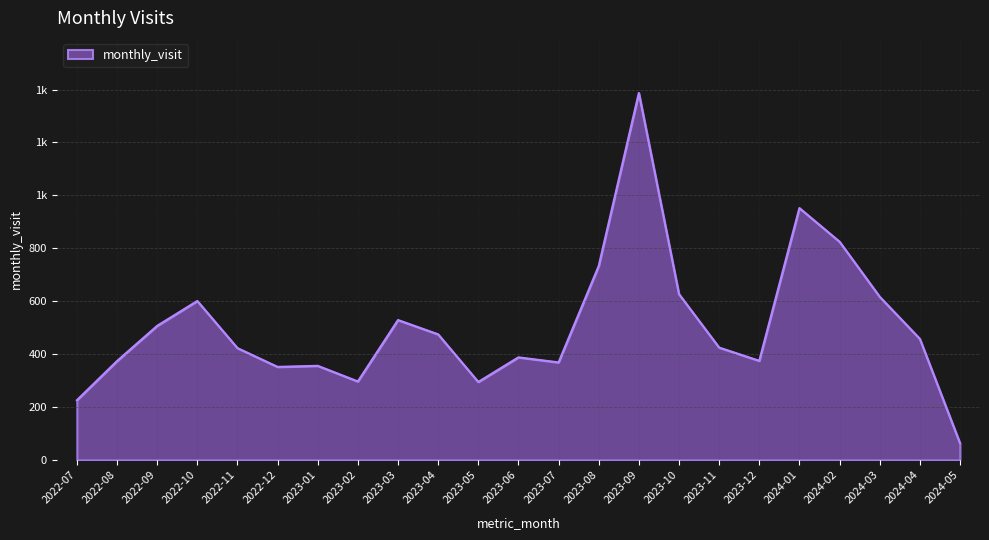

Reading left to right, list all the values displayed in this chart.

2022-07=226	2022-08=374	2022-09=507	2022-10=601	2022-11=423	2022-12=352	2023-01=356	2023-02=297	2023-03=529	2023-04=475	2023-05=295	2023-06=388	2023-07=369	2023-08=733	2023-09=1387	2023-10=627	2023-11=425	2023-12=375	2024-01=952	2024-02=825	2024-03=617	2024-04=458	2024-05=64